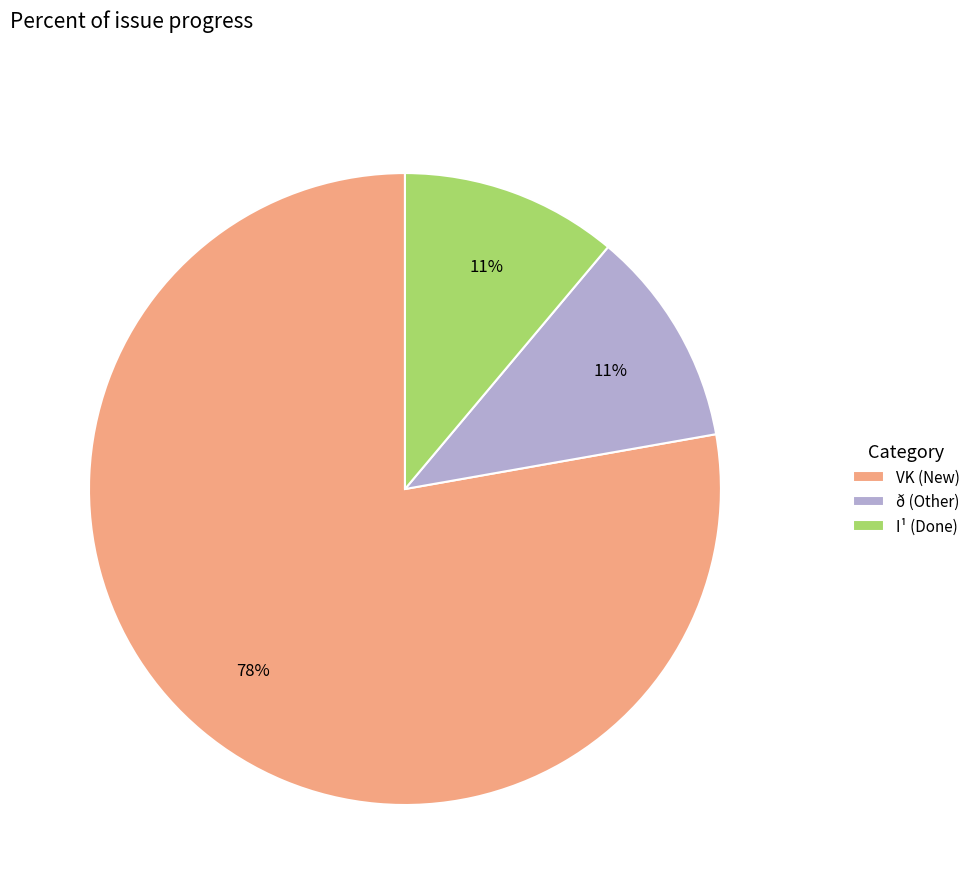

Count the number of slices in the pie.

3